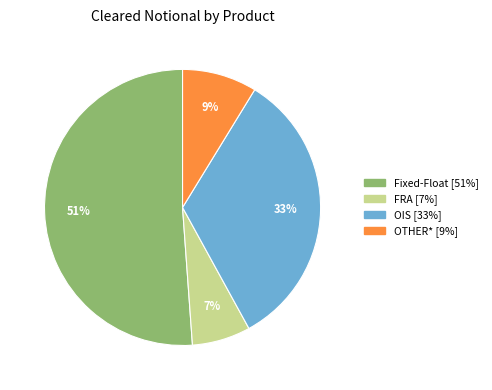

How many slices are in this pie chart?

4